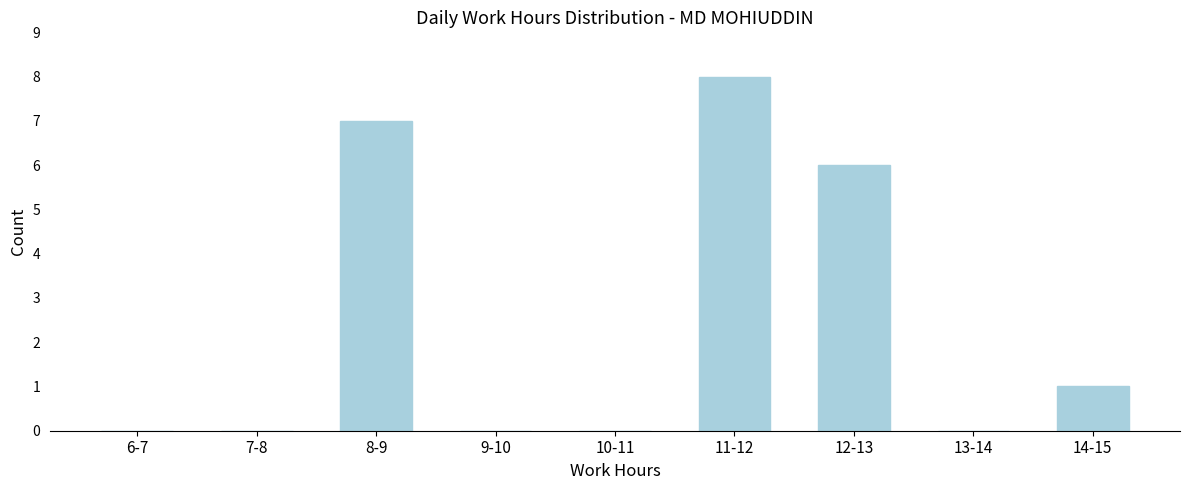

Reading right to left, list all the values displayed in this chart.

14-15=1	13-14=0	12-13=6	11-12=8	10-11=0	9-10=0	8-9=7	7-8=0	6-7=0